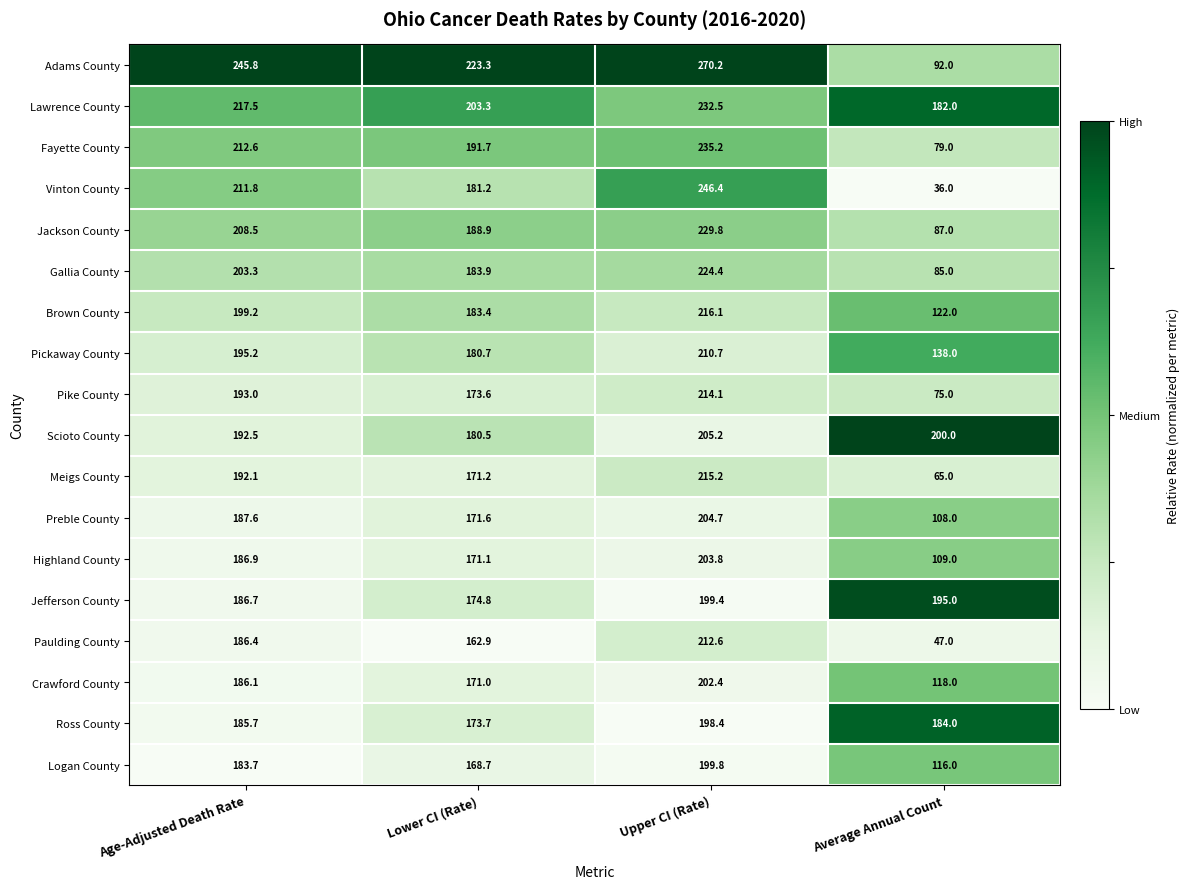

Which series has the widest spread of values?

Vinton County